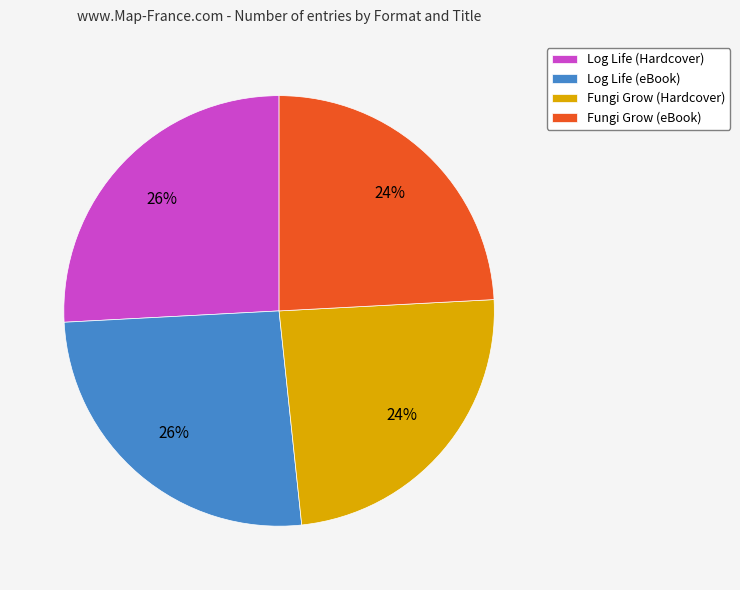

Is it true that Log Life (eBook) is 17% of the pie?

False